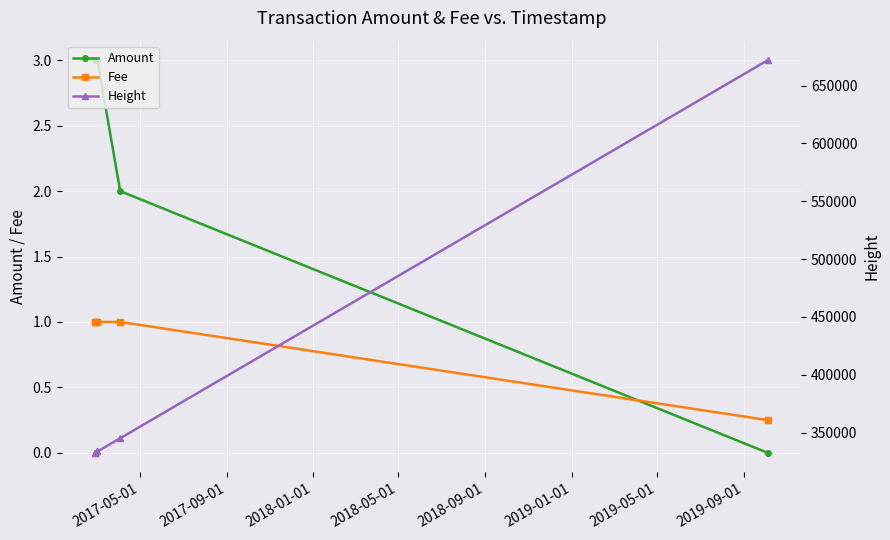

Is the value of Height at 2019-01-01 greater than the value of Amount at 2019-01-01?

Yes